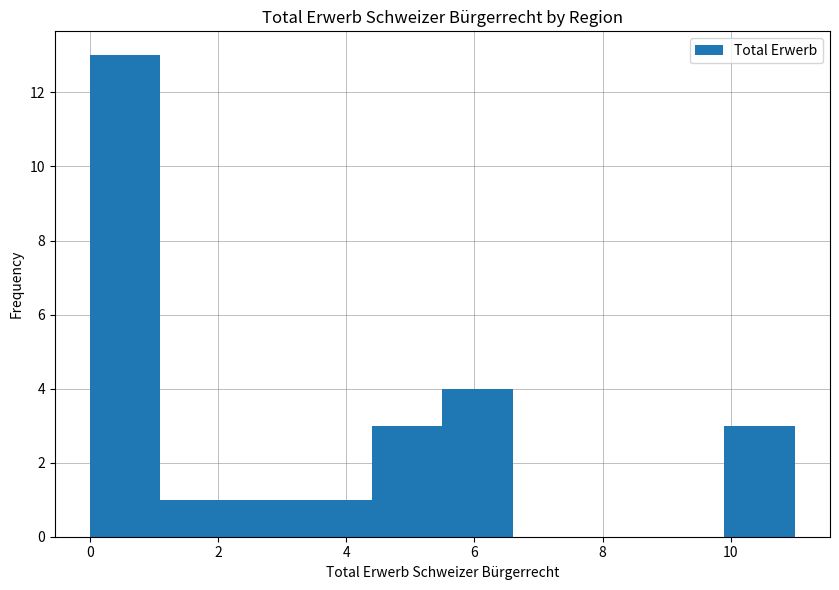

Reading left to right, transcribe this chart: for each bar, give the range it covers on the x-axis and its height. Neither the bar edges nor the heights are printed on the chart, so give them approximately, as read against the axes.

0.0 to 1.1: 13
1.1 to 2.2: 1
2.2 to 3.3: 1
3.3 to 4.4: 1
4.4 to 5.5: 3
5.5 to 6.6: 4
6.6 to 7.7: 0
7.7 to 8.8: 0
8.8 to 9.9: 0
9.9 to 11.0: 3